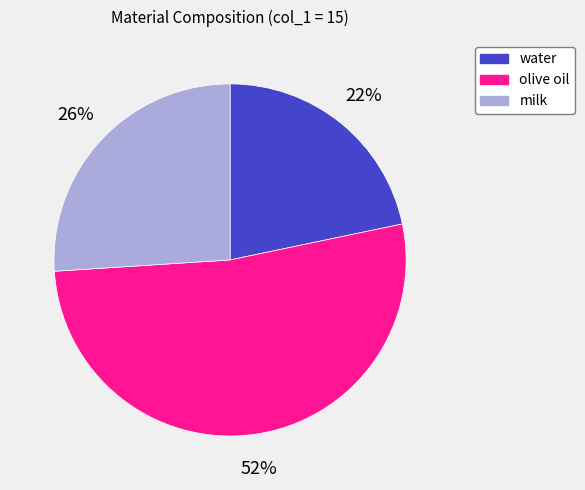

Is it true that milk is 26% of the pie?

True